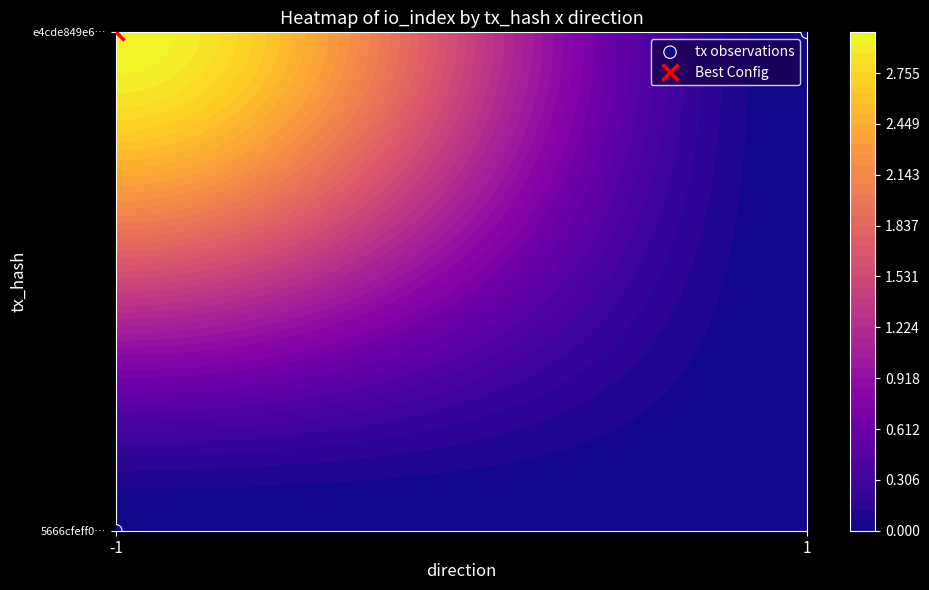

List the labels in order of value, smallest first.

-1, 1